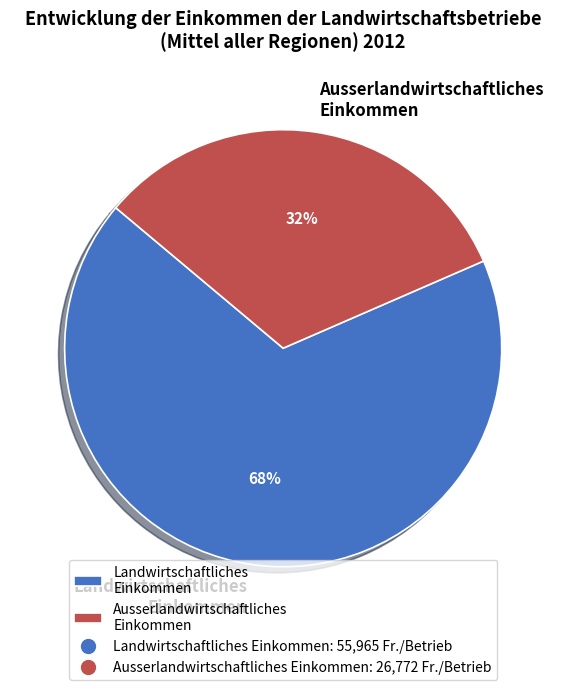

Which has a higher value, Ausserlandwirtschaftliches Einkommen or Landwirtschaftliches Einkommen?

Landwirtschaftliches Einkommen